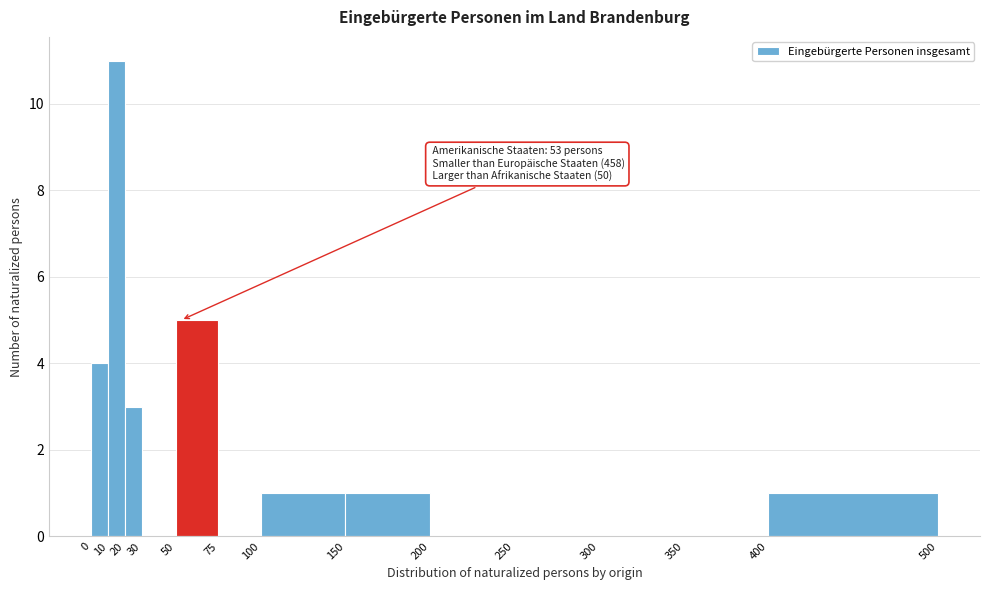

Which range on the x-axis has the tallest bar?

10 to 20